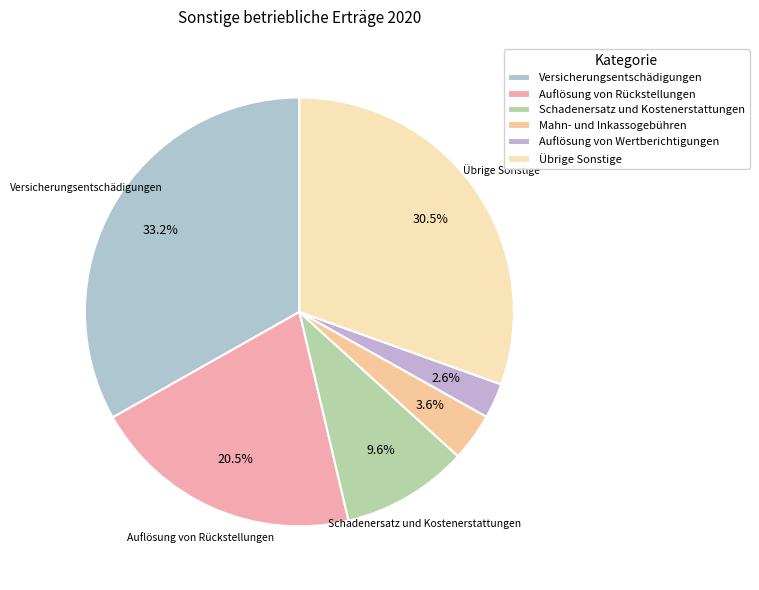

Does Auflösung von Rückstellungen account for over 50% of the chart?

No